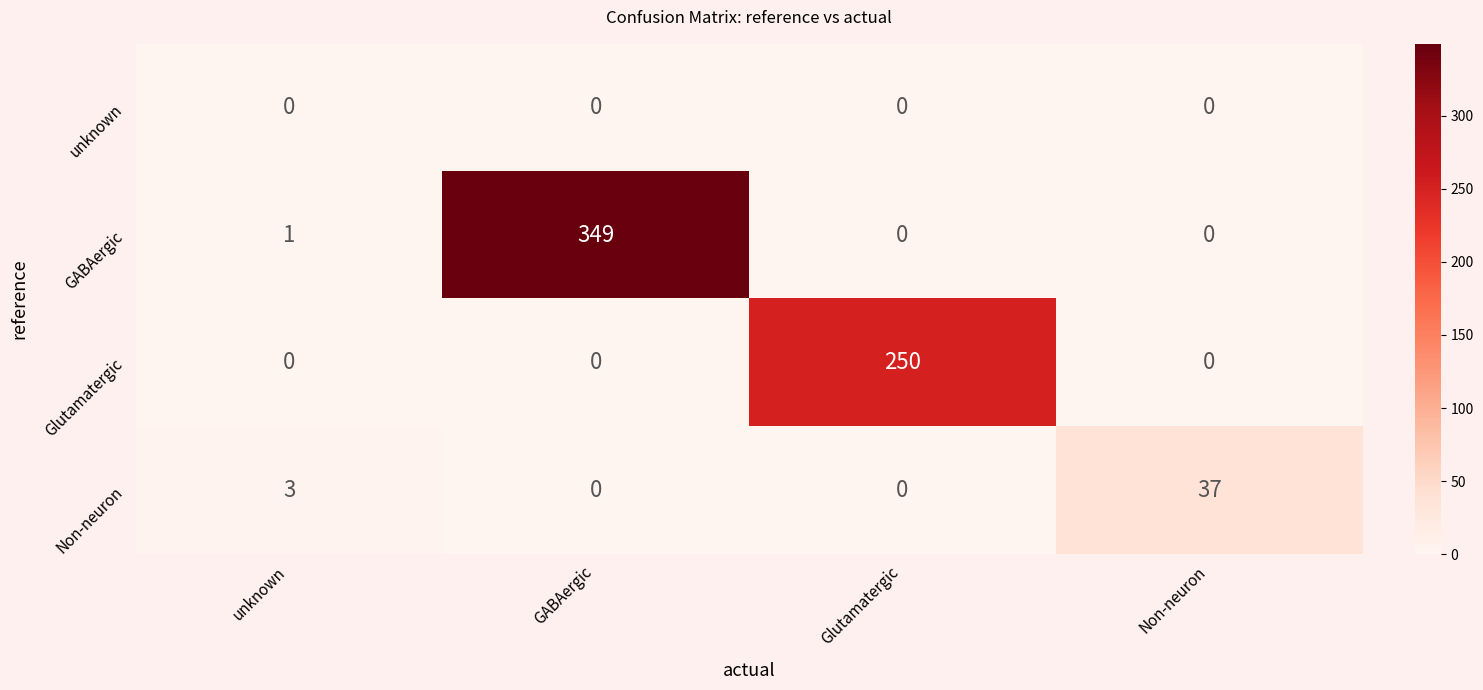

Rank the series by their maximum value, from highest to lowest.

GABAergic, Glutamatergic, Non-neuron, unknown